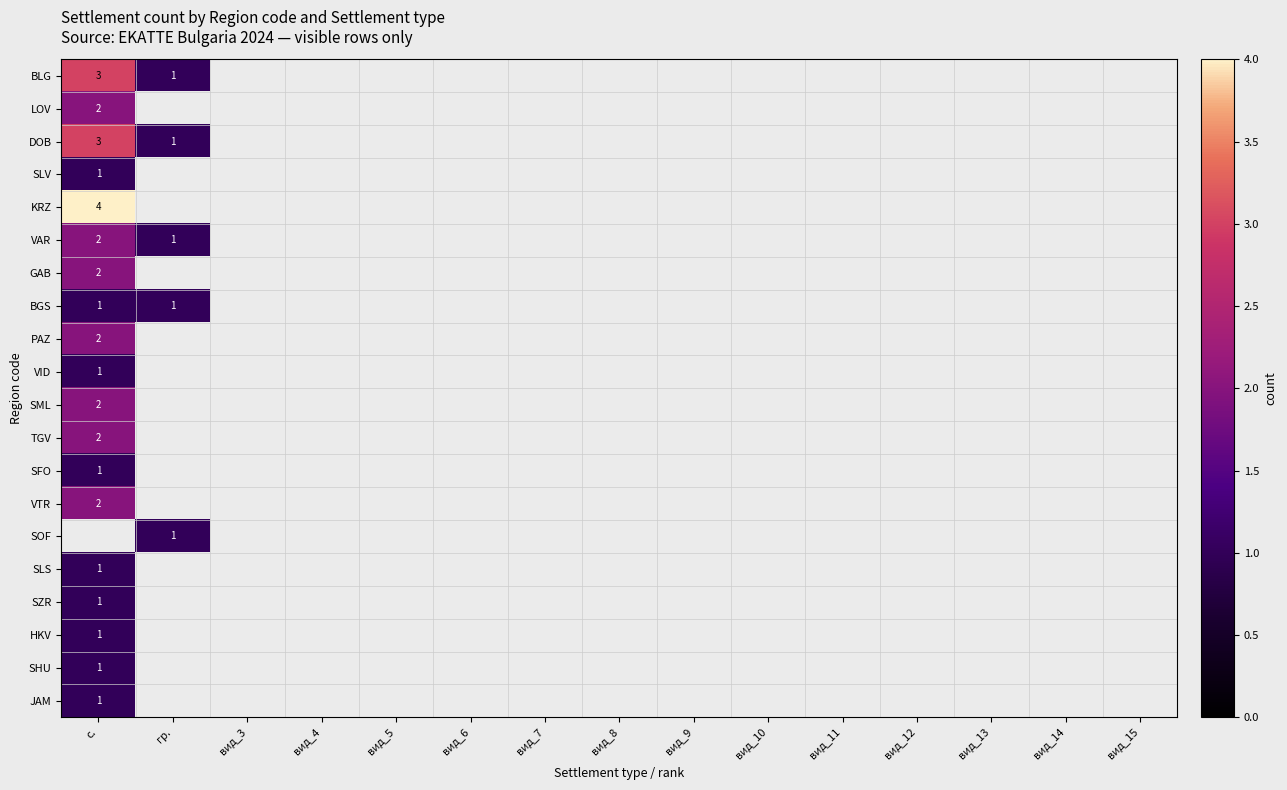

What is the minimum value shown in the chart?

1.0